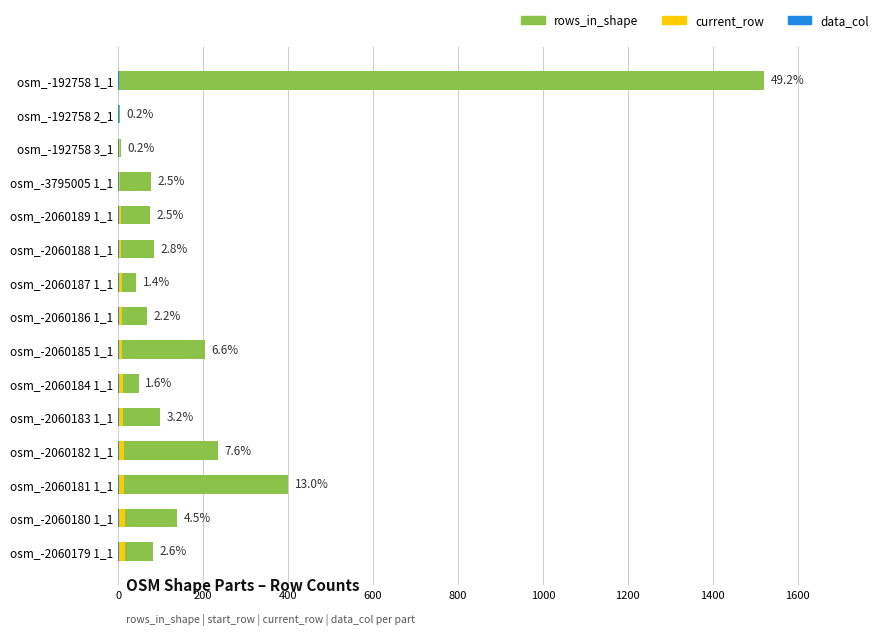

Does the chart contain any negative values?

No